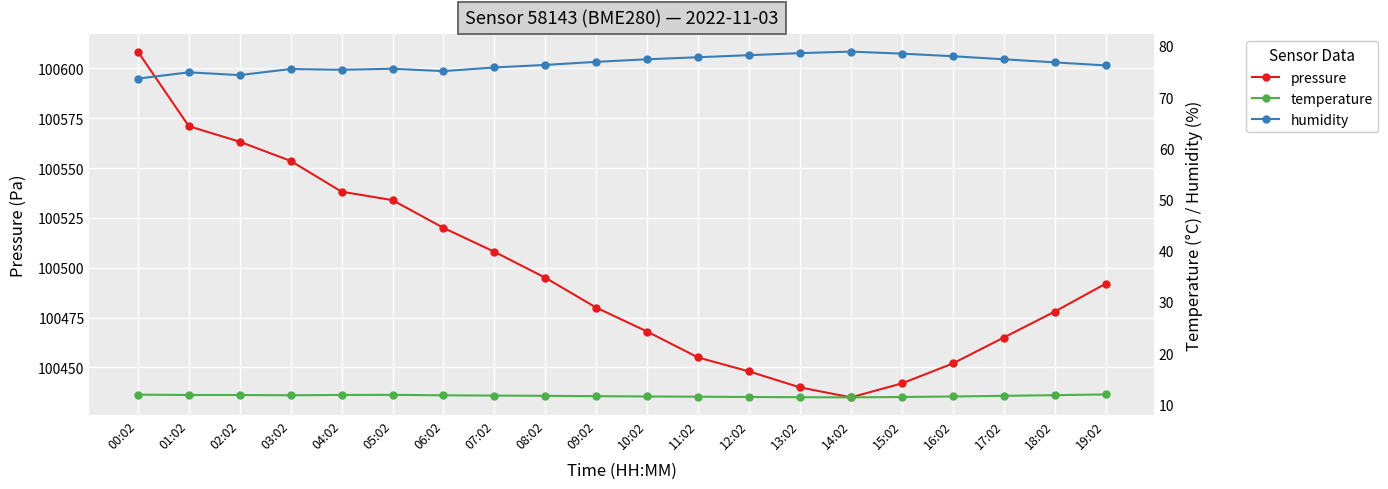

Which series has the widest spread of values?

pressure